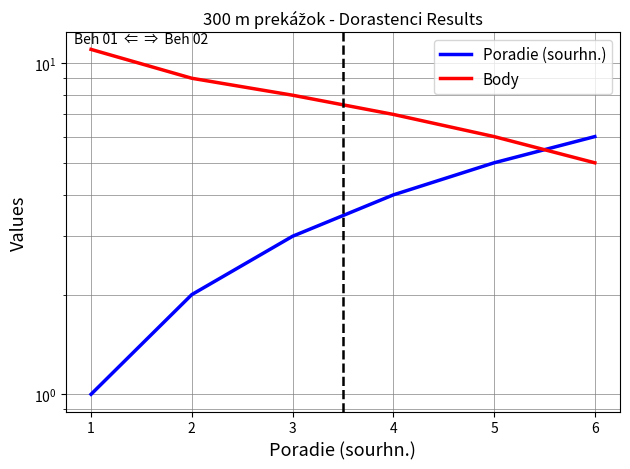

Which series changed the most between 2 and 4?

Poradie (sourhn.)